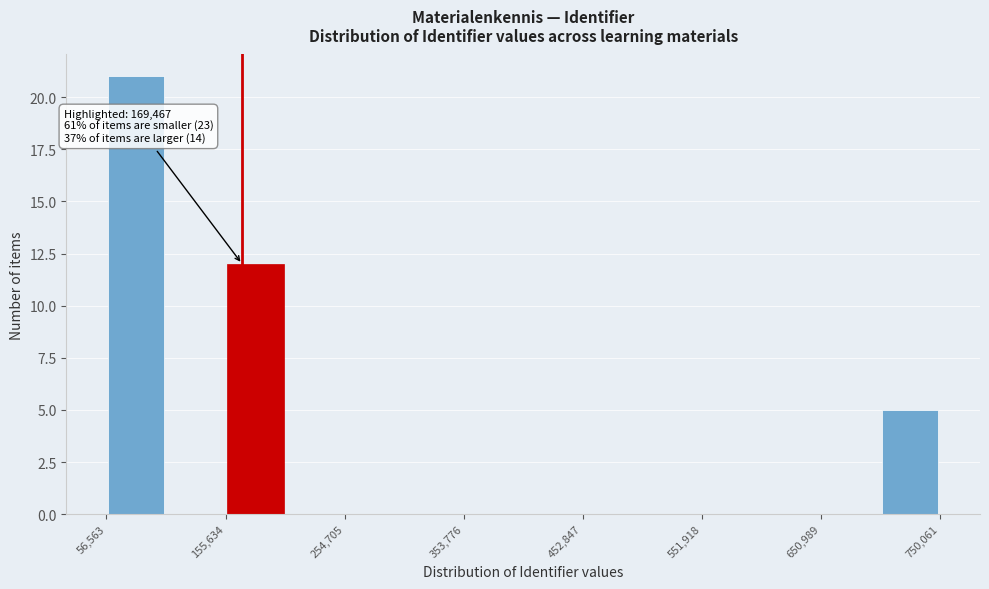

Over which range of the x-axis is the bar tallest?

60000 to 110000